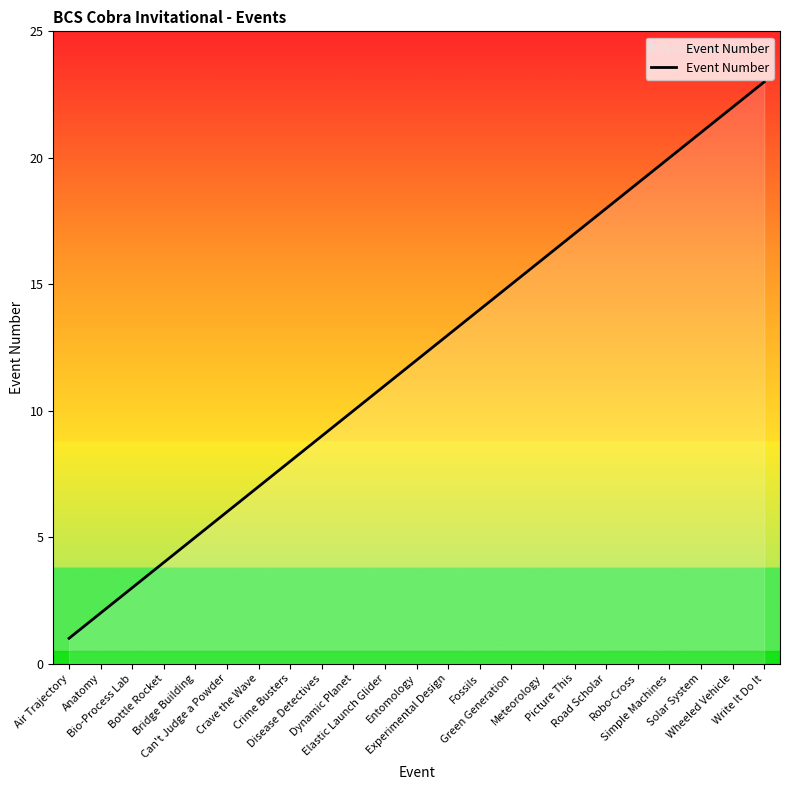

List the labels in order of value, largest first.

Write It Do It, Wheeled Vehicle, Solar System, Simple Machines, Robo-Cross, Road Scholar, Picture This, Meteorology, Green Generation, Fossils, Experimental Design, Entomology, Elastic Launch Glider, Dynamic Planet, Disease Detectives, Crime Busters, Crave the Wave, Can't Judge a Powder, Bridge Building, Bottle Rocket, Bio-Process Lab, Anatomy, Air Trajectory